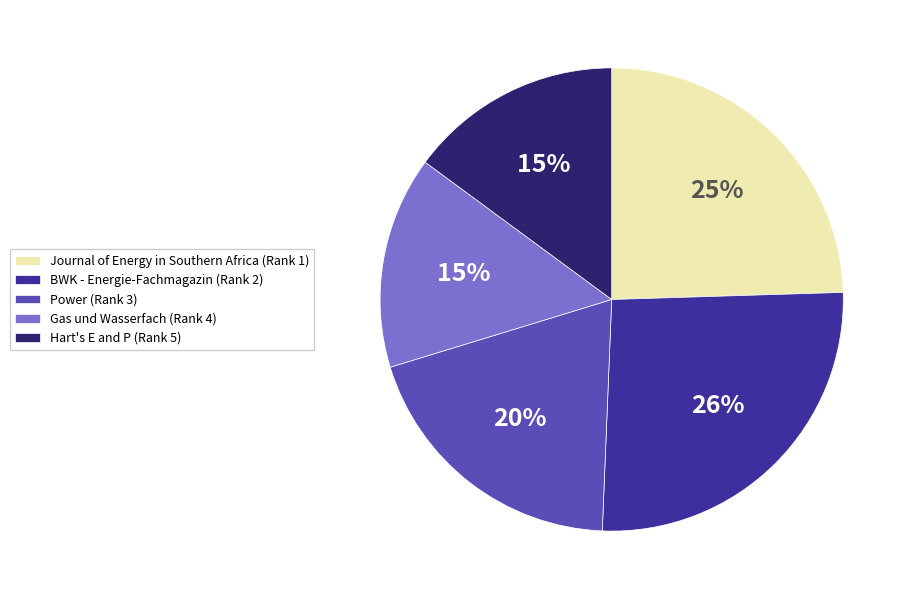

Does any single category account for the majority?

No